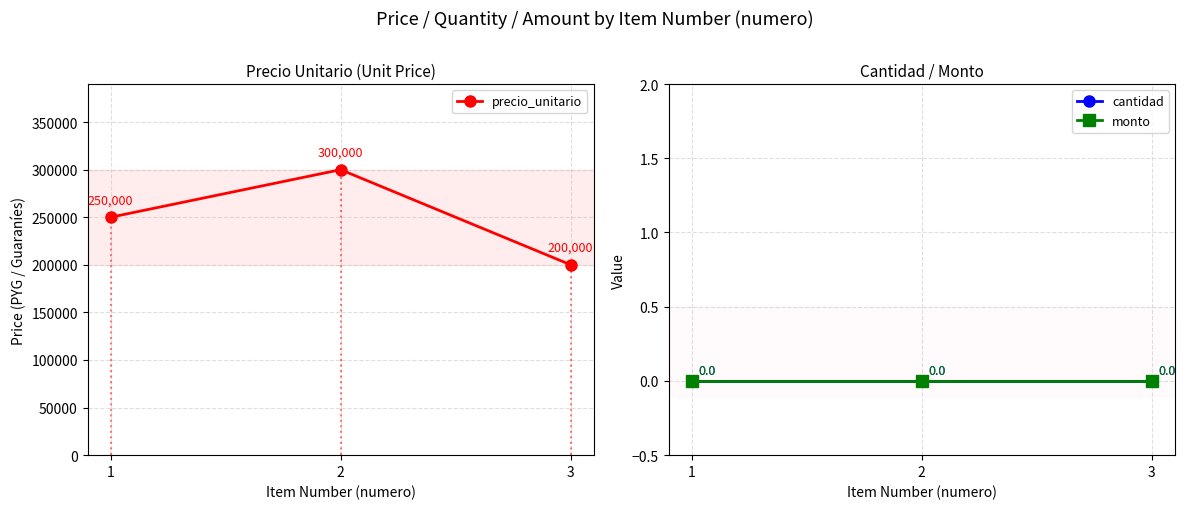

Is this an area chart (filled region under the line)?

No